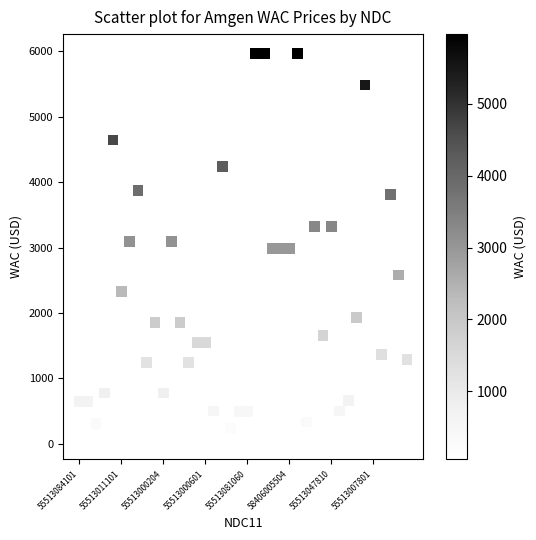

What is the range of Y values (max minus min)?

5913.3